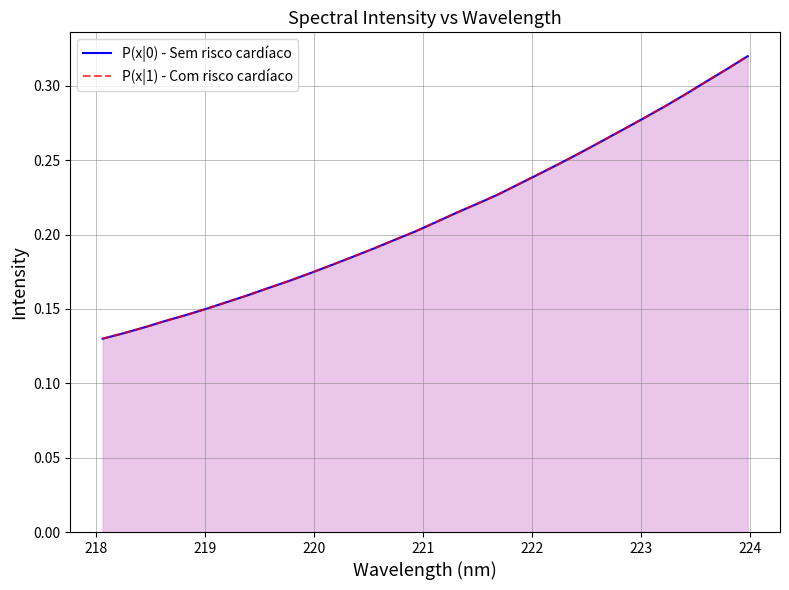

How many lines are shown in the chart?

2